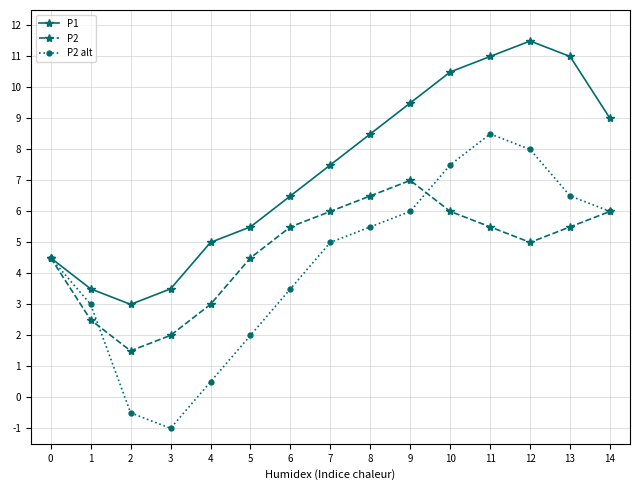

Reading left to right, list all the values displayed in this chart.

P1: 4.5	3.5	3.0	3.5	5.0	5.5	6.5	7.5	8.5	9.5	10.5	11.0	11.5	11.0	9.0
P2: 4.5	2.5	1.5	2.0	3.0	4.5	5.5	6.0	6.5	7.0	6.0	5.5	5.0	5.5	6.0
P2 alt: 4.5	3.0	-0.5	-1.0	0.5	2.0	3.5	5.0	5.5	6.0	7.5	8.5	8.0	6.5	6.0